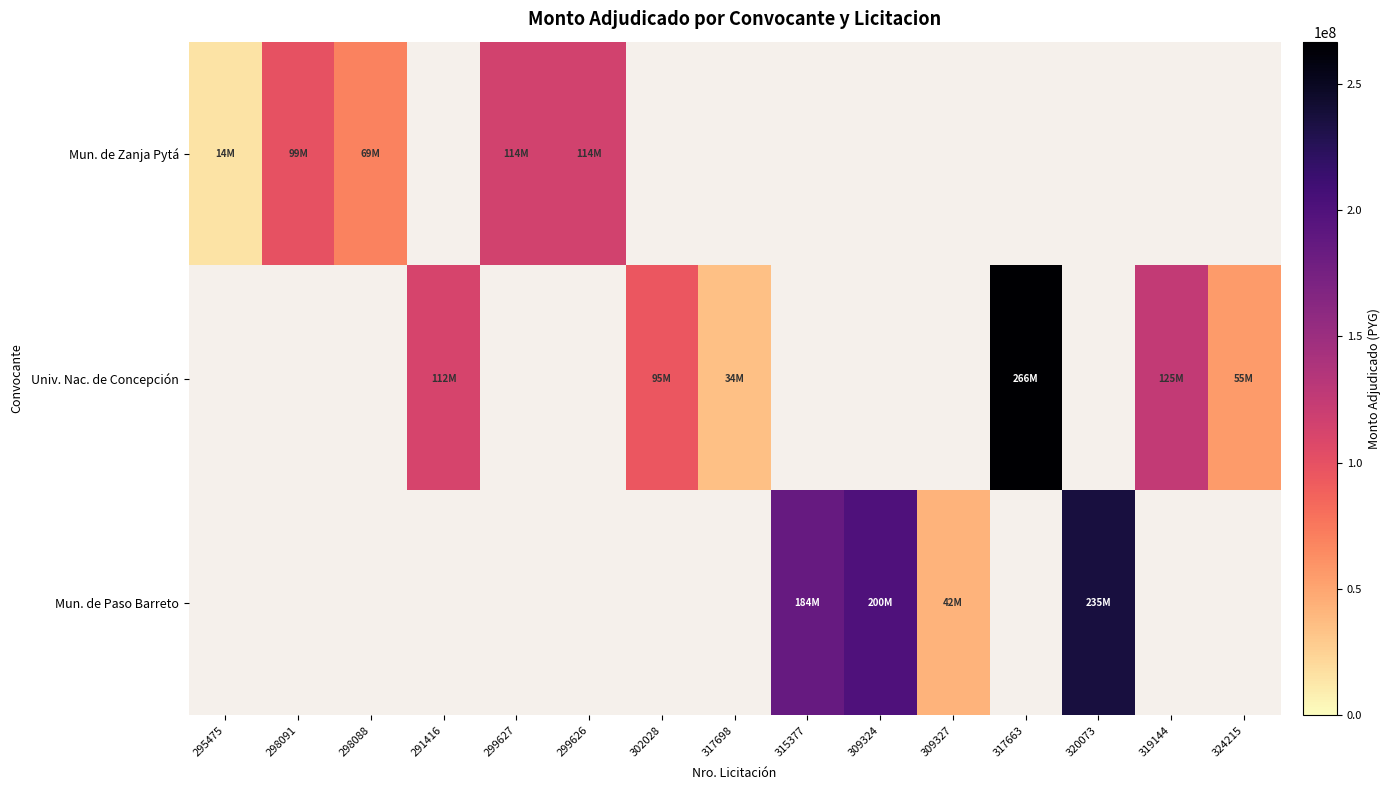

At how many categories does at least one series exceed 238988923?

1